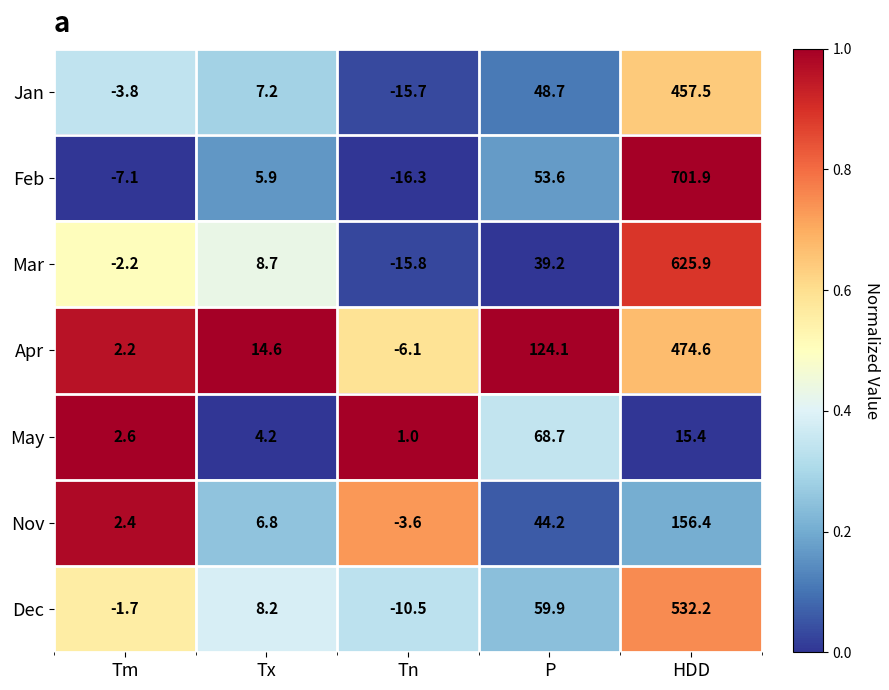

Rank the series at P from lowest to highest value.

Mar, Nov, Jan, Feb, Dec, May, Apr